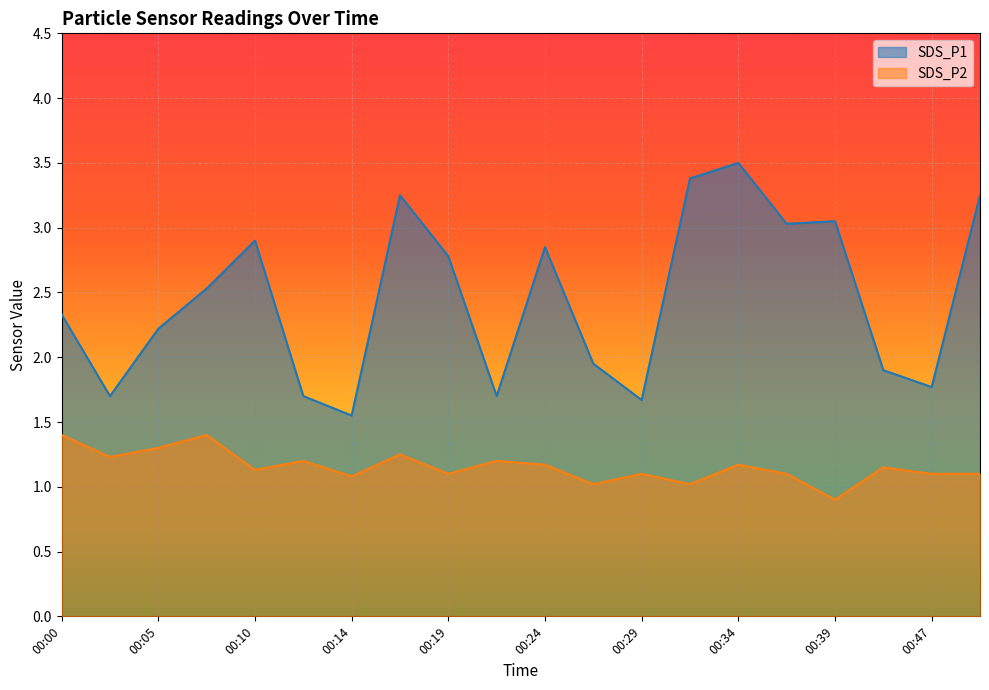

What is the spread (max minus min) of values at 00:39?

2.1